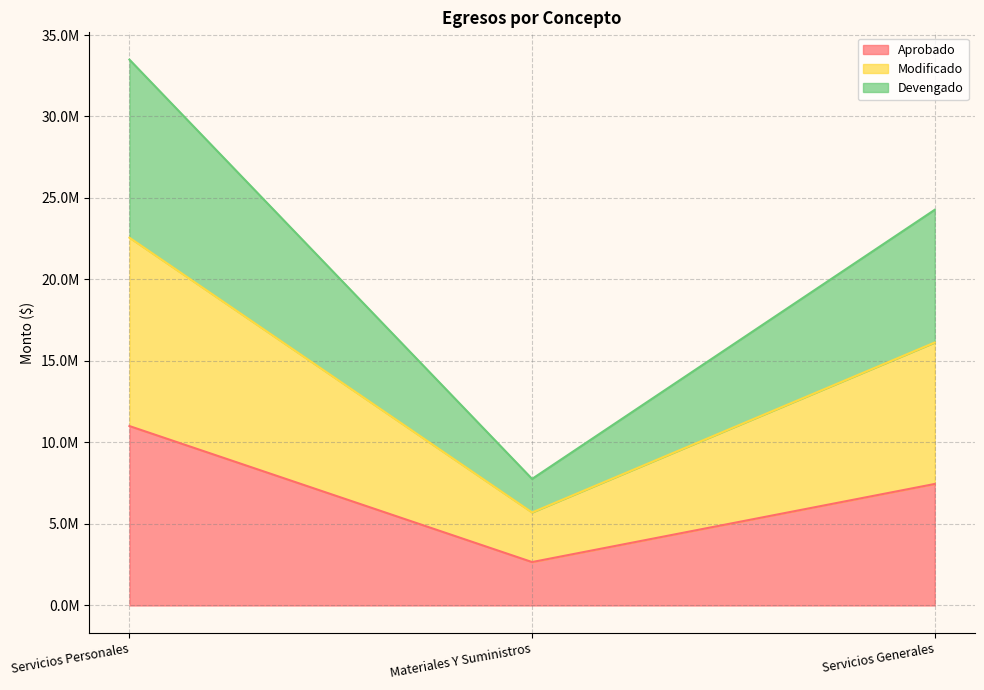

List the labels in order of Modificado value, smallest first.

Materiales Y Suministros, Servicios Generales, Servicios Personales